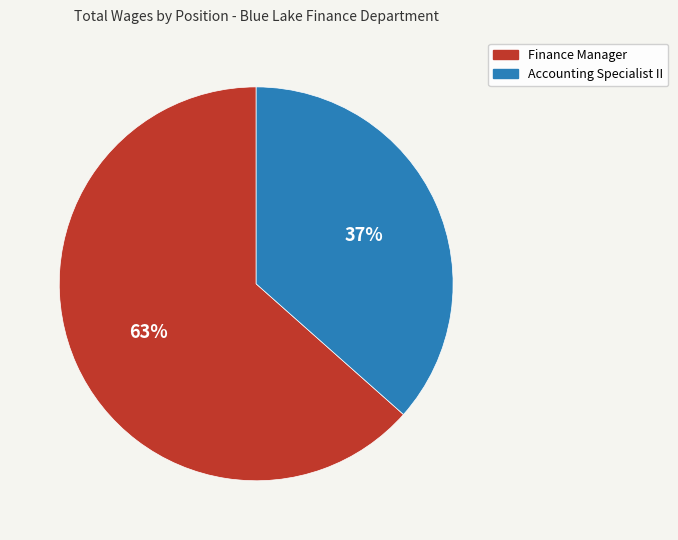

The Finance Manager slice represents 63% of the pie. True or false?

True